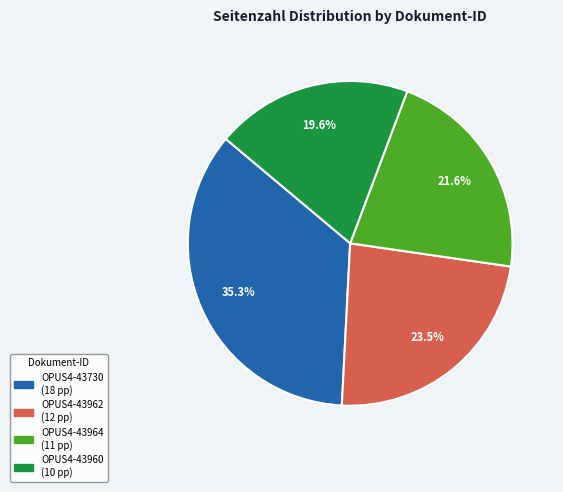

Count the number of slices in the pie.

4